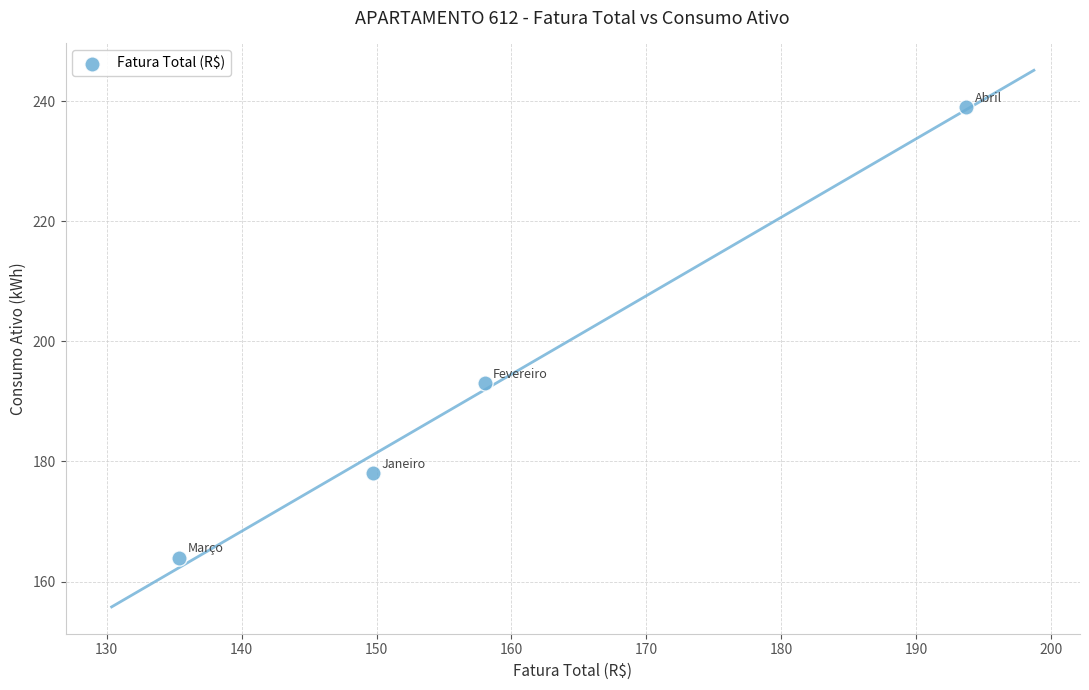

What Y value in the scatter plot is closest to 201?

193